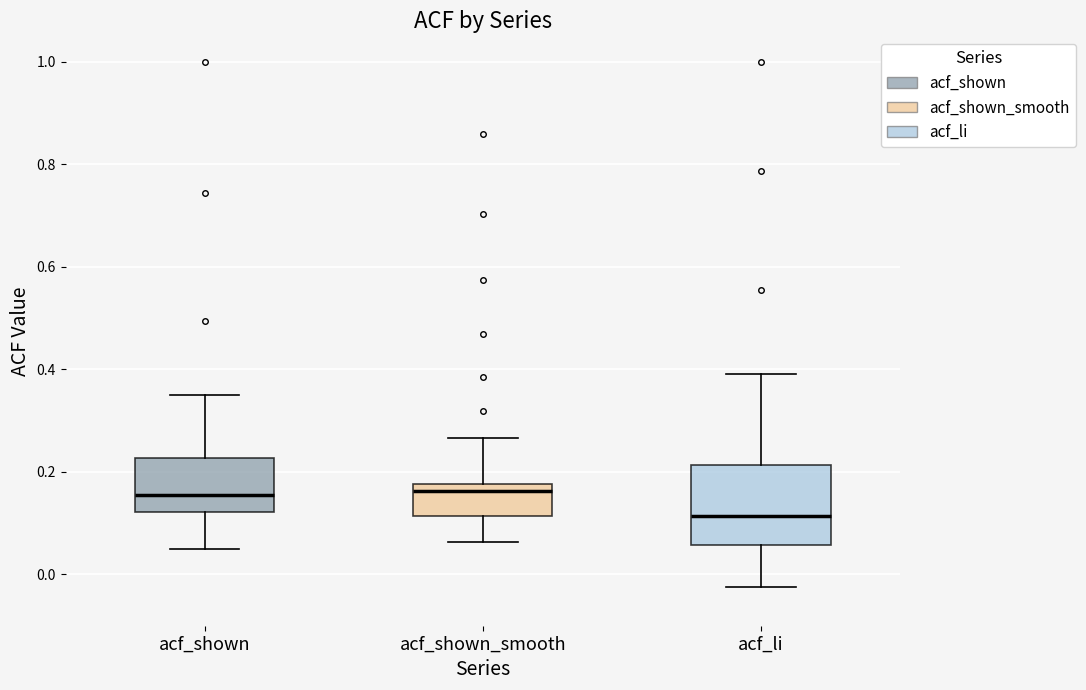

Reading left to right, transcribe this box plot: for each box, give where its median line is, the range the box spans, and where its two whiskers end, as read against the y-axis. The values are not printed on the chart, so give them approximately, as read against the axis.

acf_shown: median 0.16, box 0.12 to 0.22, whiskers 0.04 to 0.36
acf_shown_smooth: median 0.16, box 0.12 to 0.18, whiskers 0.06 to 0.26
acf_li: median 0.12, box 0.06 to 0.22, whiskers -0.02 to 0.40